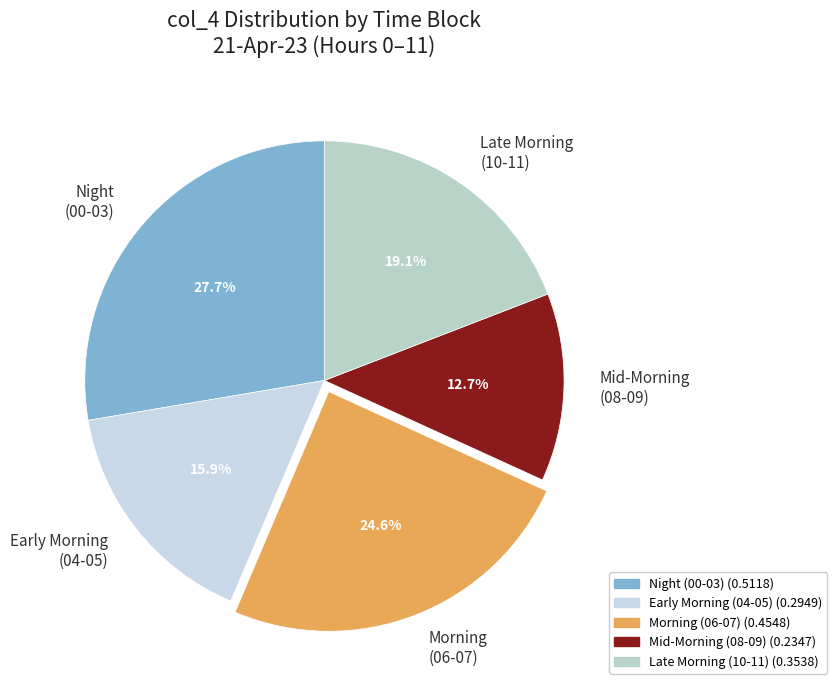

Does any single category account for the majority?

No